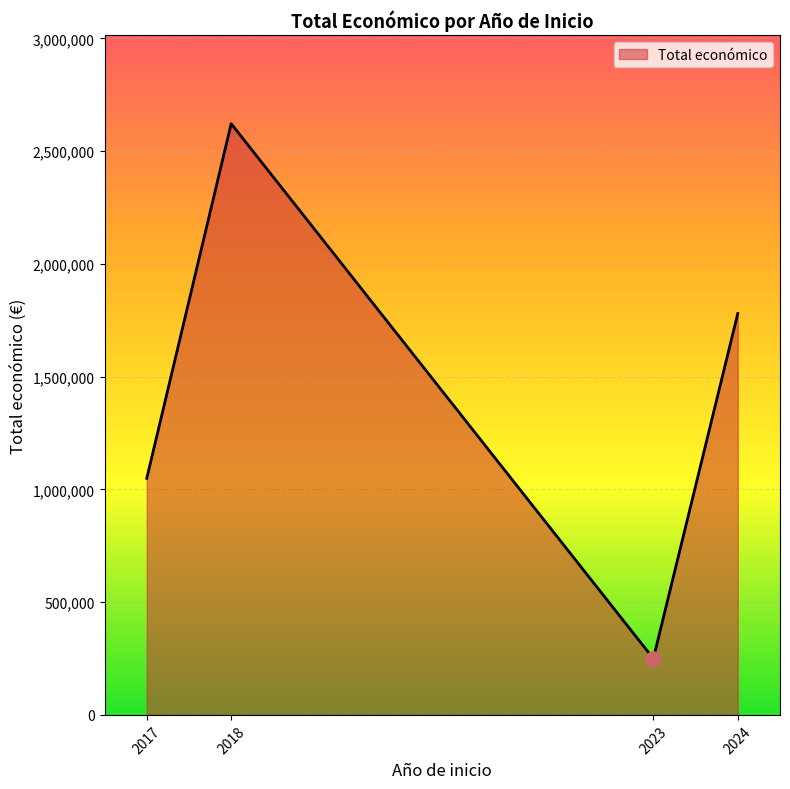

Which has a higher value, 2023 or 2024?

2024